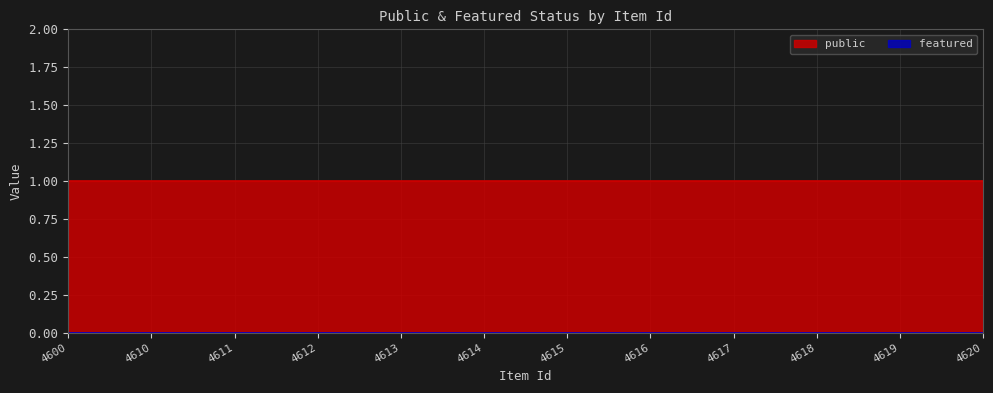

At which category does the chart reach its peak across all series?

4600